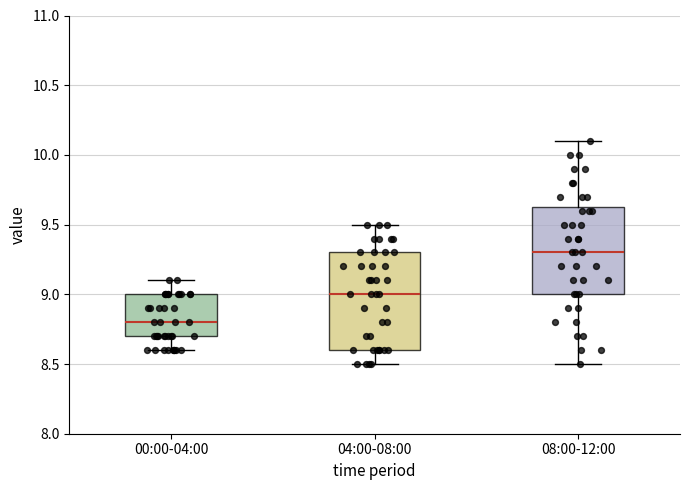

Where is the upper edge of the box for 08:00-12:00 on the y-axis? The values are not printed on the chart, so give them approximately, as read against the axis.

9.65